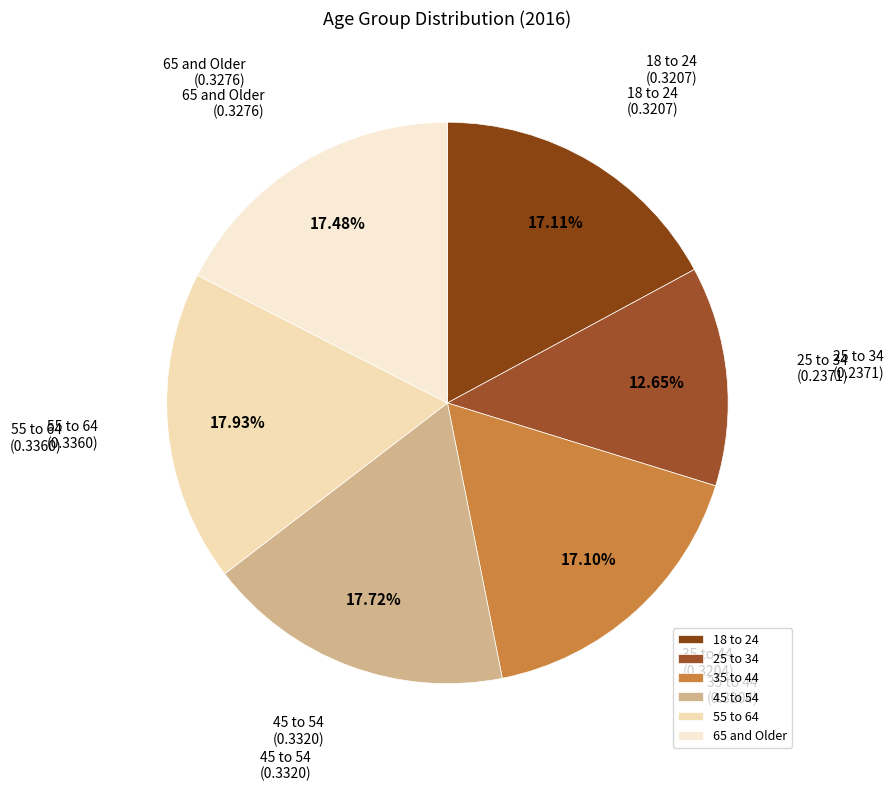

Which category has the smallest portion of the pie?

25 to 34